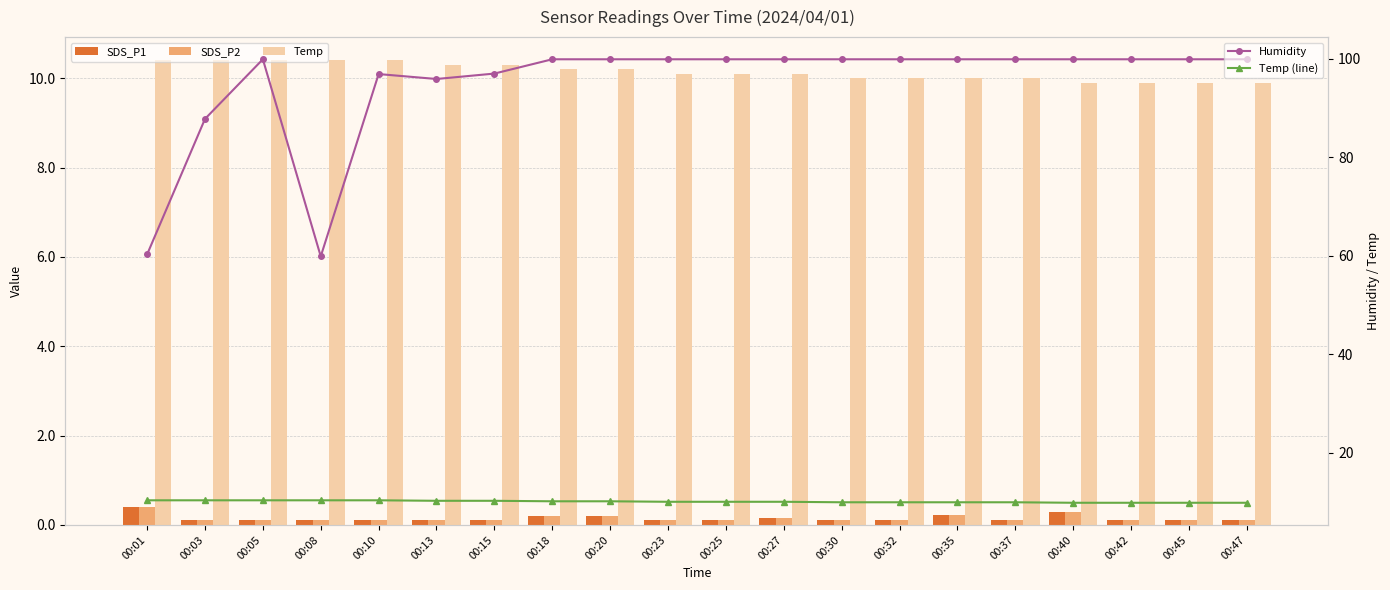

How many data points in Temp are above 10?

12